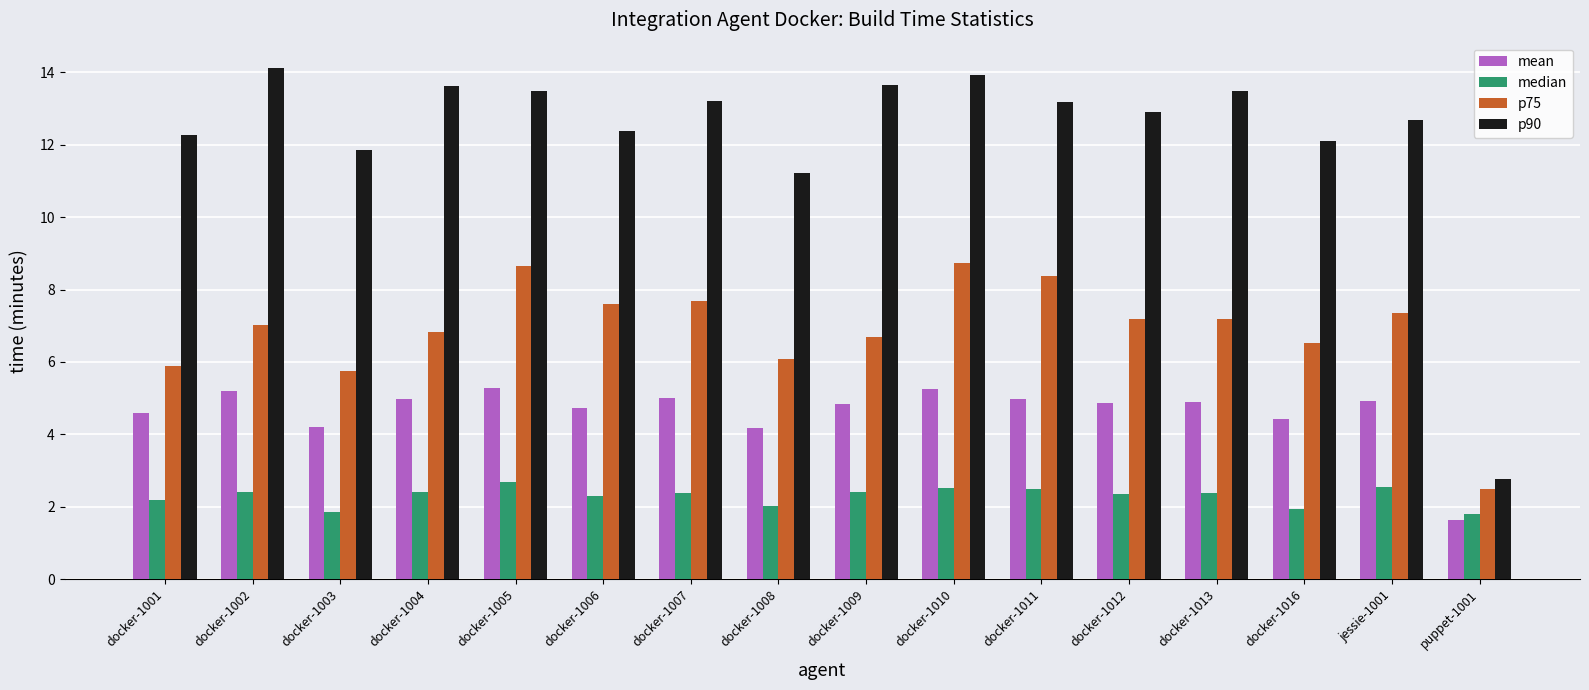

At which category does the chart reach its minimum across all series?

puppet-1001